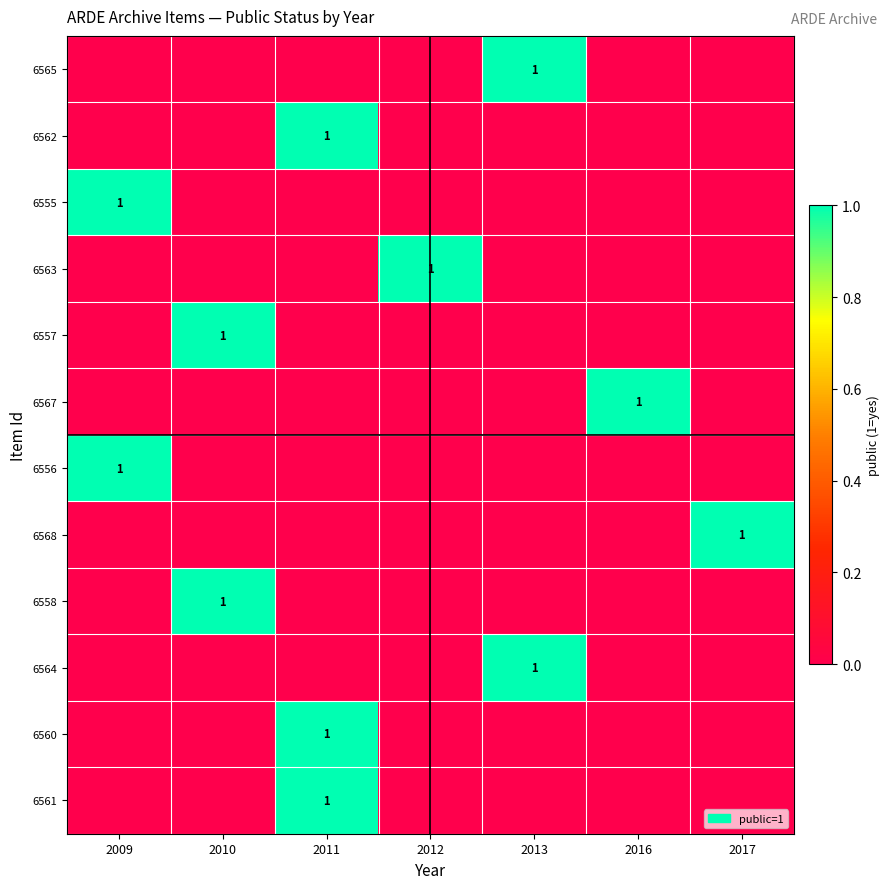

At how many categories does at least one series exceed 0?

7